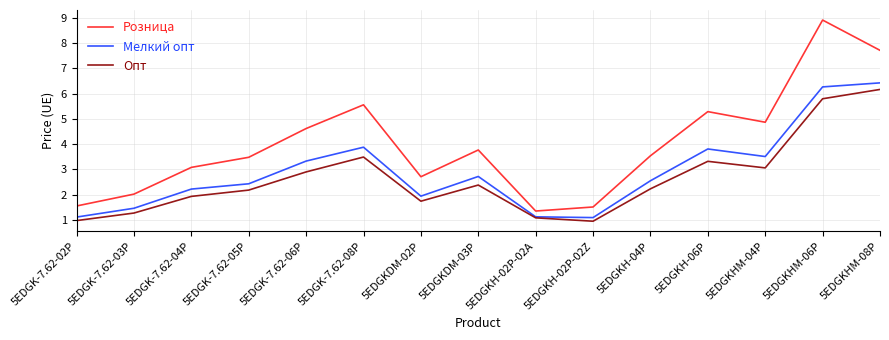

What is the smallest value displayed?

0.9